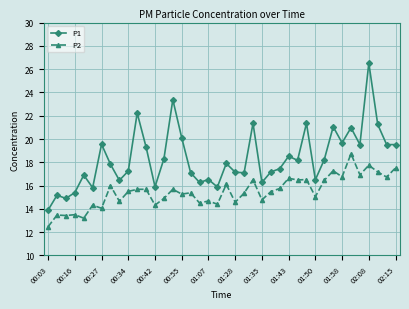

At how many categories does at least one series exceed 23?

2